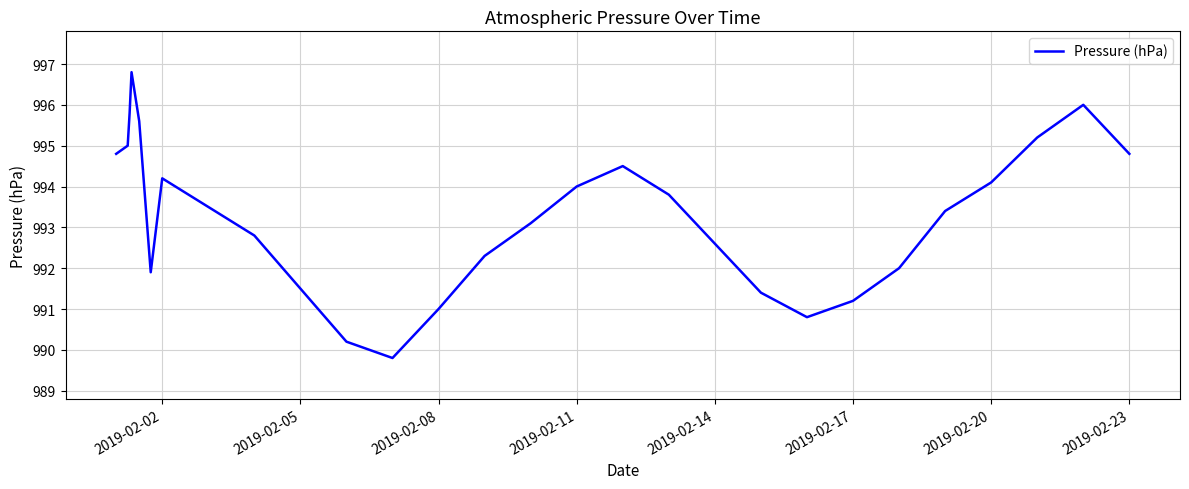

What is the smallest value displayed?

989.8